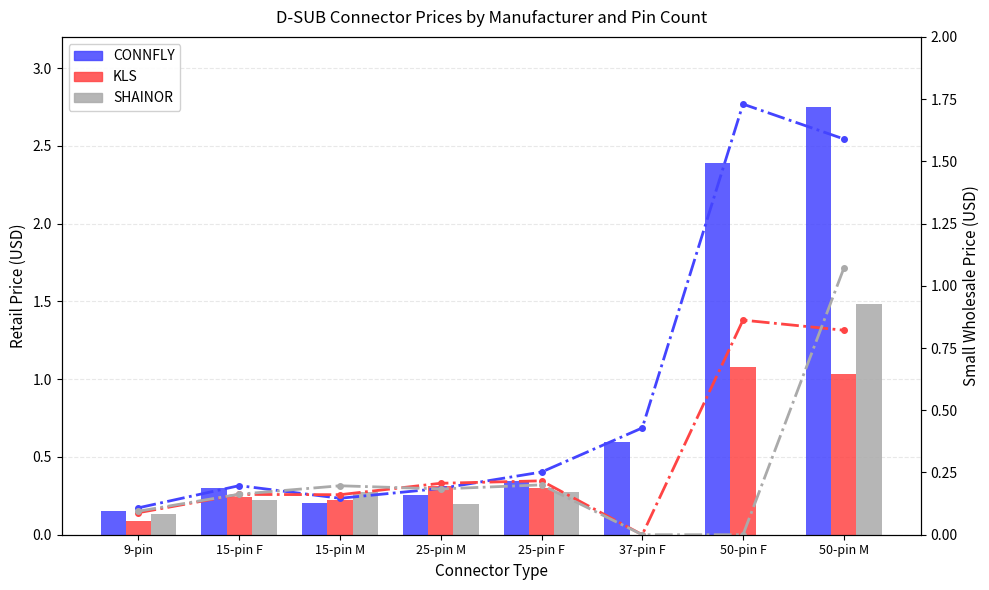

What is the difference between the maximum and minimum values in the CONNFLY (wholesale) series?

1.6